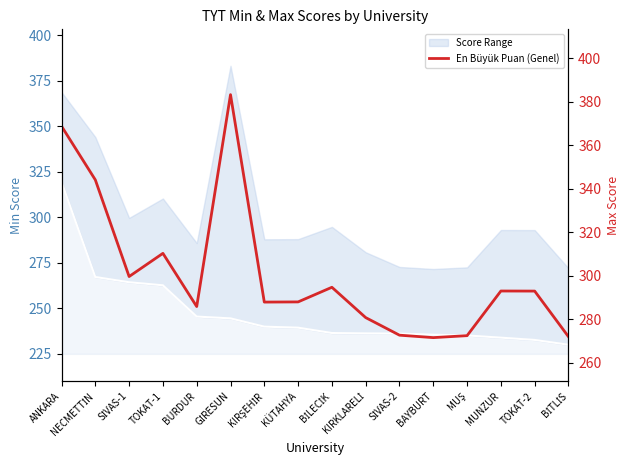

What value does the data have at BAYBURT?

271.6